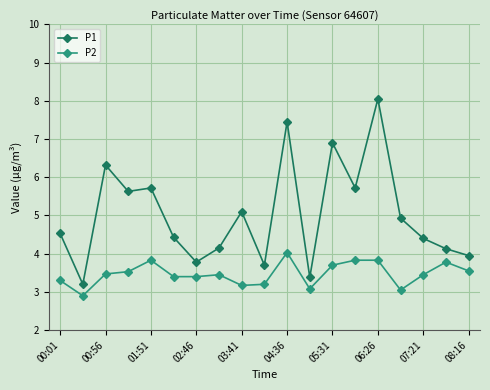

How many data points in P2 are less than 3?

1